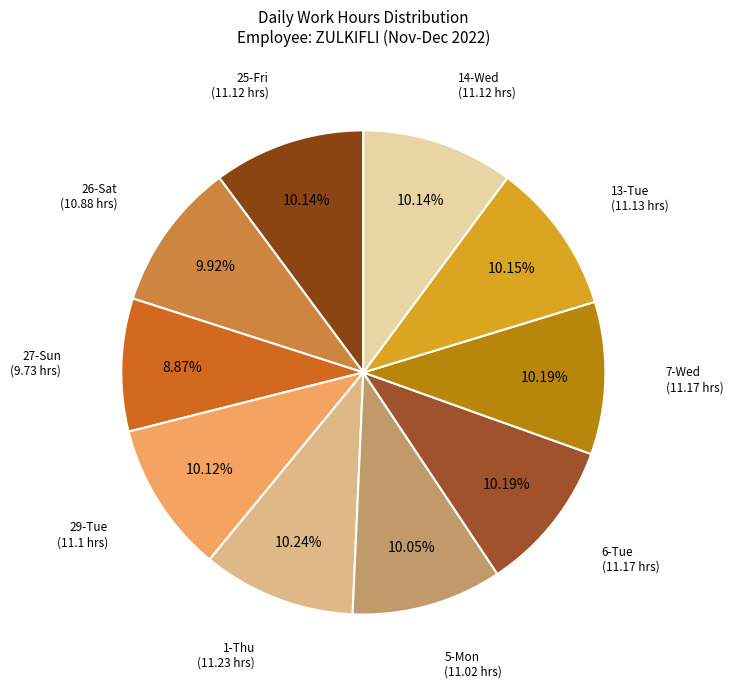

To the nearest percent, what portion does 1-Thu represent?

10%